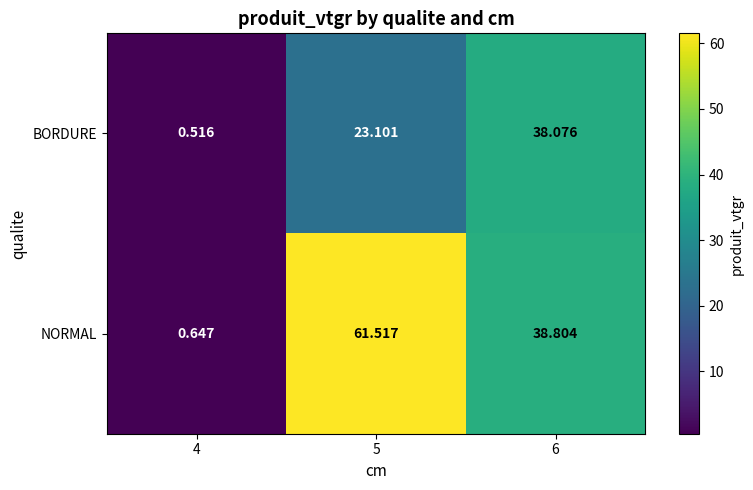

List the series in order of their peak value, lowest first.

BORDURE, NORMAL